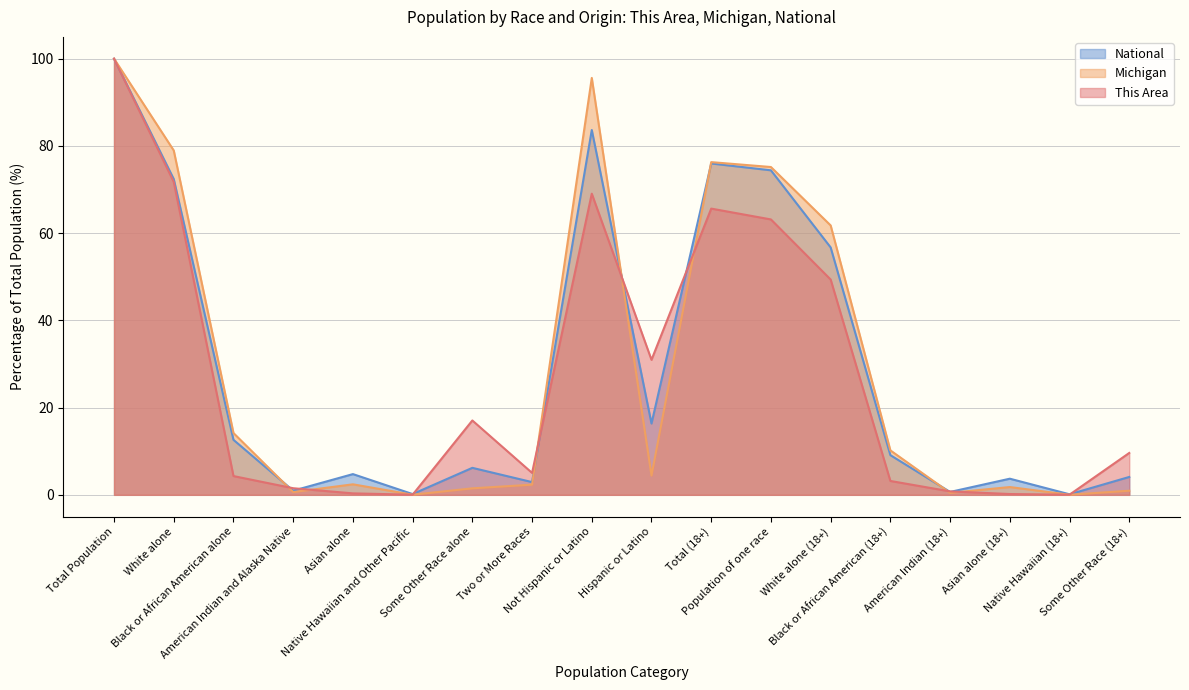

Reading left to right, extract all data points from this chart.

This Area: 100.0	71.7	4.3	1.5	0.3	0.0	17.1	5.0	69.0	31.0	65.6	63.1	49.4	3.2	0.8	0.2	0.0	9.6
Michigan: 100.0	78.9	14.2	0.6	2.4	0.0	1.5	2.3	95.6	4.4	76.3	75.2	61.8	10.2	0.5	1.8	0.0	0.9
National: 100.0	72.4	12.6	0.9	4.8	0.2	6.2	2.9	83.7	16.3	76.0	74.4	56.7	9.1	0.7	3.7	0.1	4.1